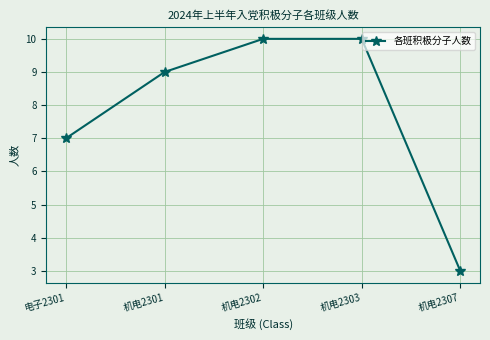

What is the label of the 1st point from the left?

电子2301